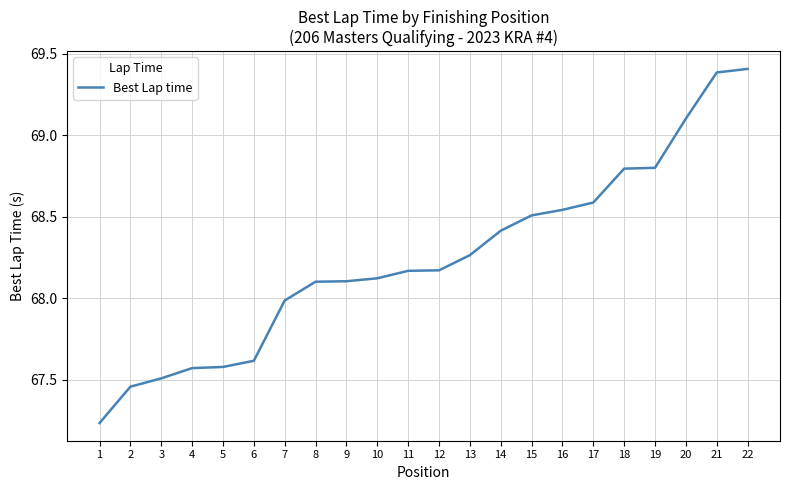

The value at 3 is 67.5. True or false?

True